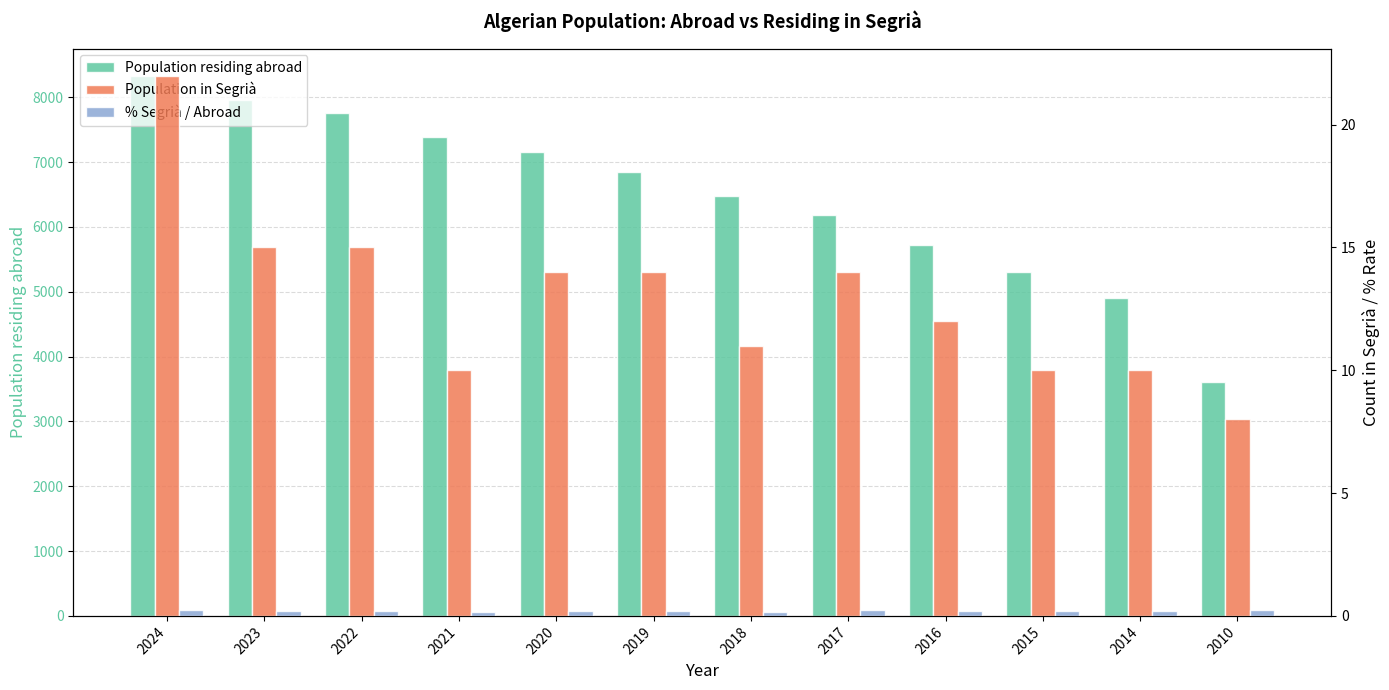

Are the bars grouped side by side (vs. stacked)?

Yes